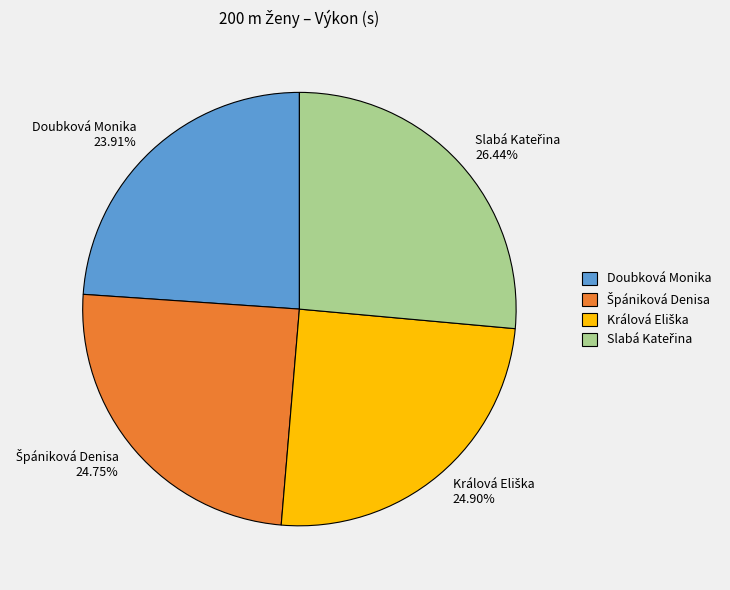

Is there a majority slice in this chart?

No